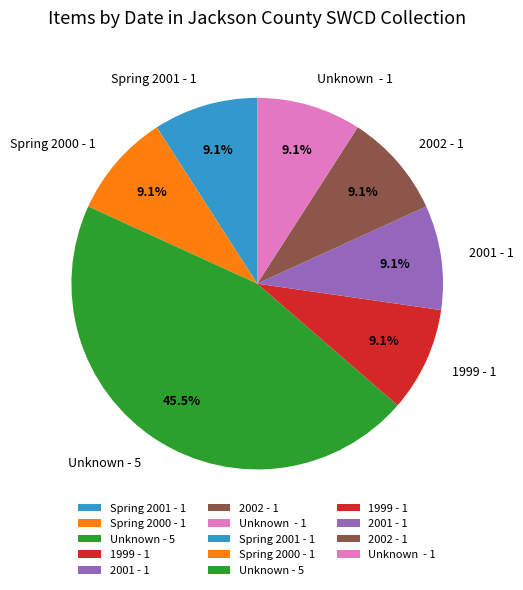

What is the ratio of the value at Unknown - 5 to the value at 2001 - 1?

5.0